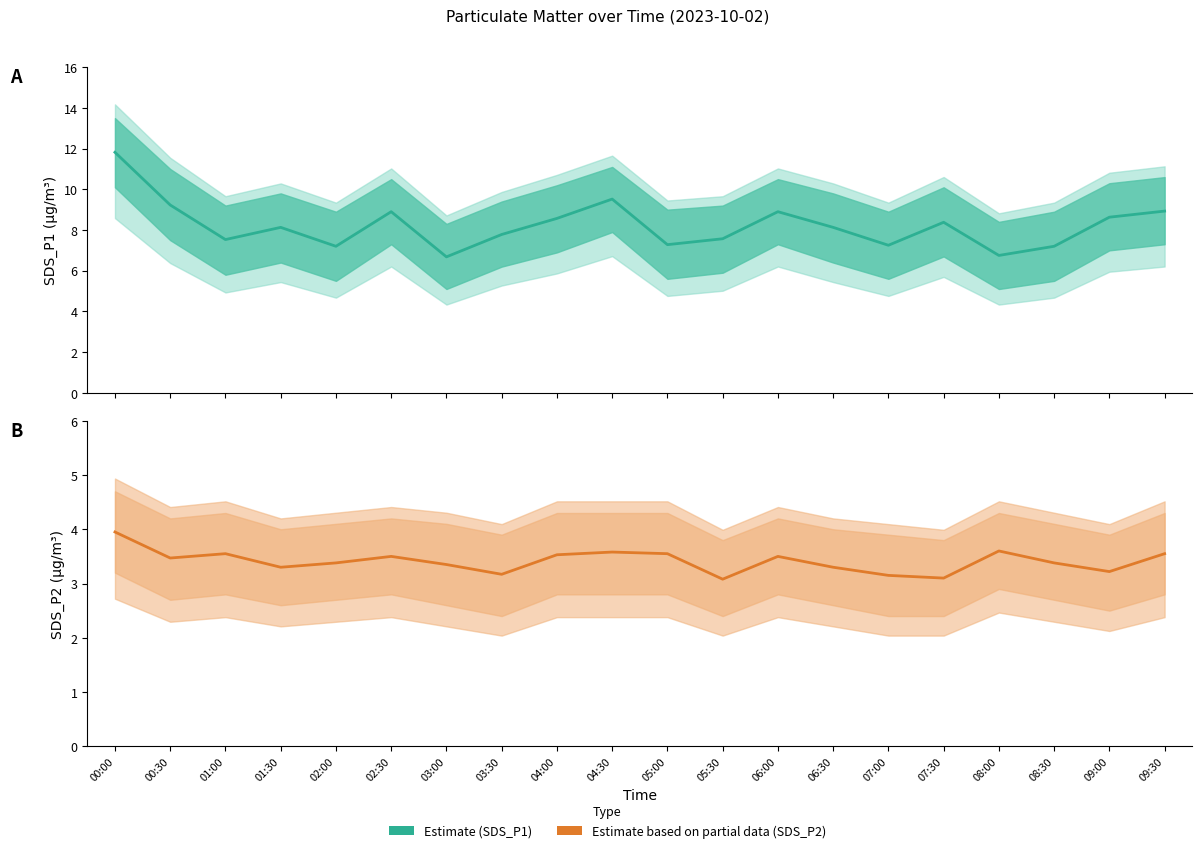

Rank the series at 00:00 from highest to lowest value.

Estimate (SDS_P1), Estimate based on partial data (SDS_P2)